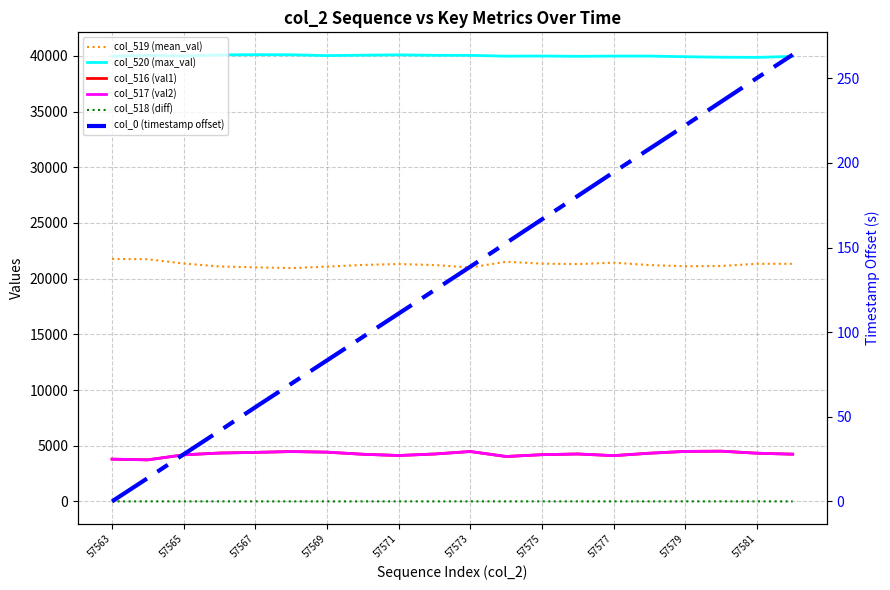

At which category does the chart reach its peak across all series?

57567